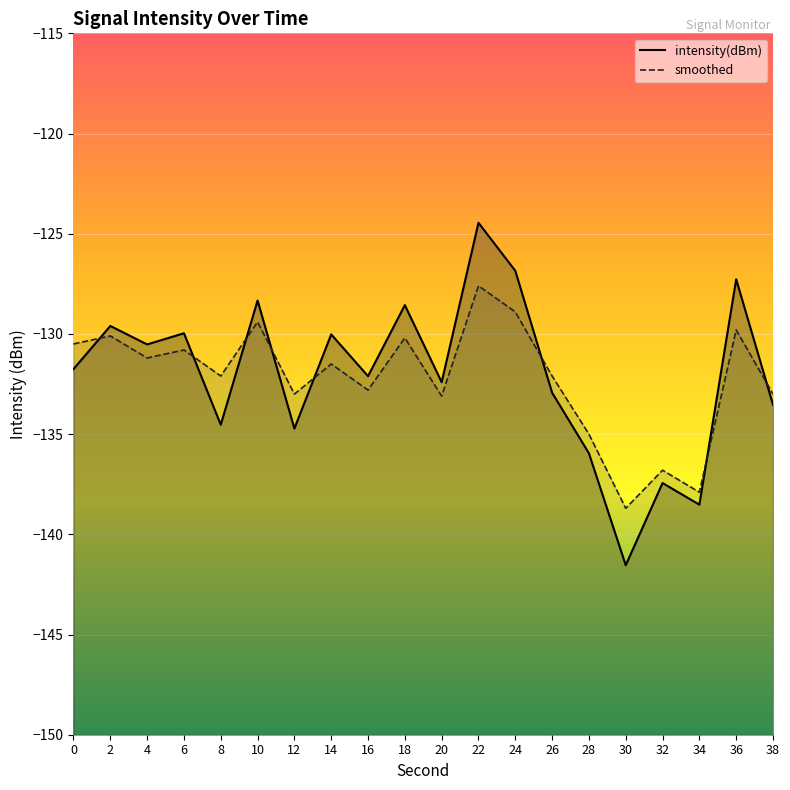

Read the smoothed value at 38.

-133.0